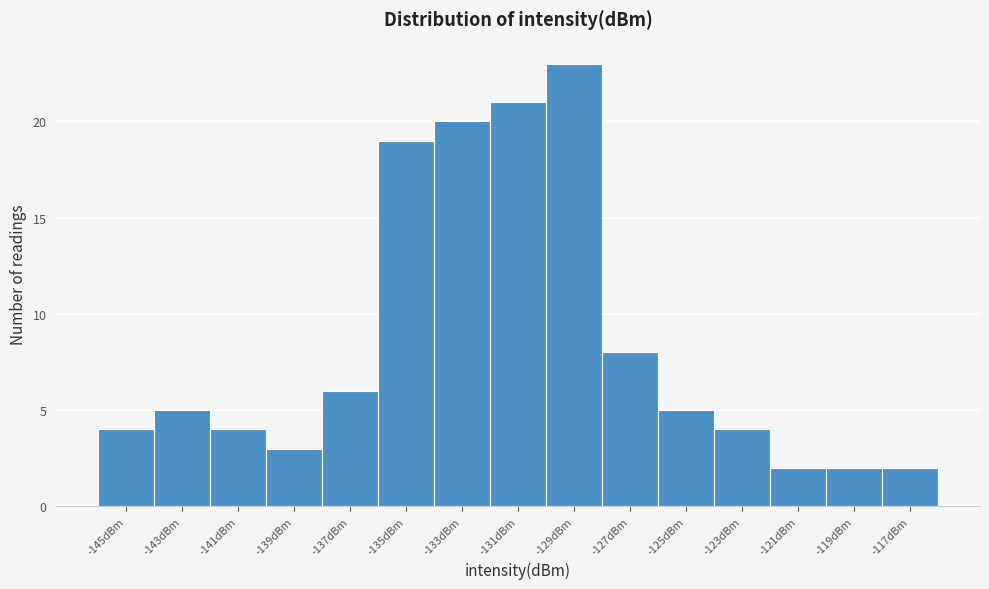

Reading left to right, extract all data points from this chart.

-145dBm=4	-143dBm=5	-141dBm=4	-139dBm=3	-137dBm=6	-135dBm=19	-133dBm=20	-131dBm=21	-129dBm=23	-127dBm=8	-125dBm=5	-123dBm=4	-121dBm=2	-119dBm=2	-117dBm=2